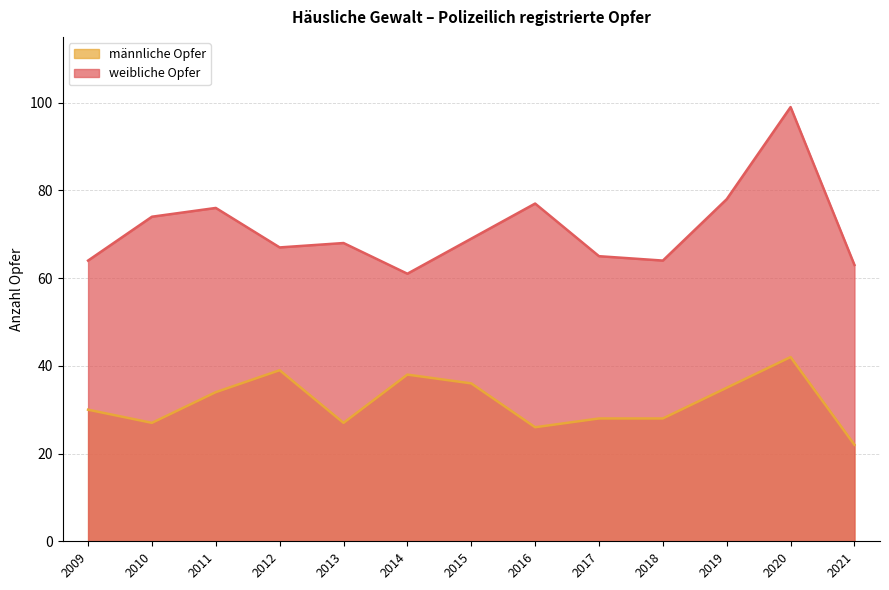

What is the maximum value shown in the chart?

99